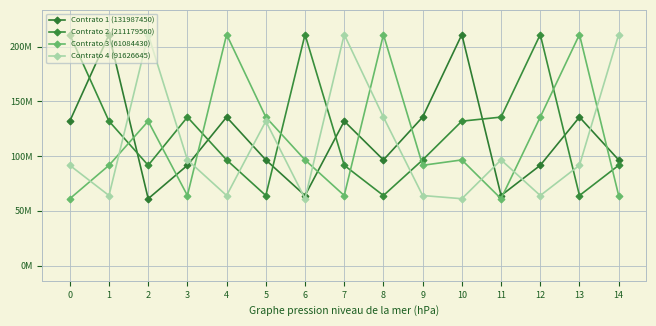

Which series ends up on top after the final intersection of Contrato 1 (131987450) and Contrato 3 (61084430)?

Contrato 1 (131987450)